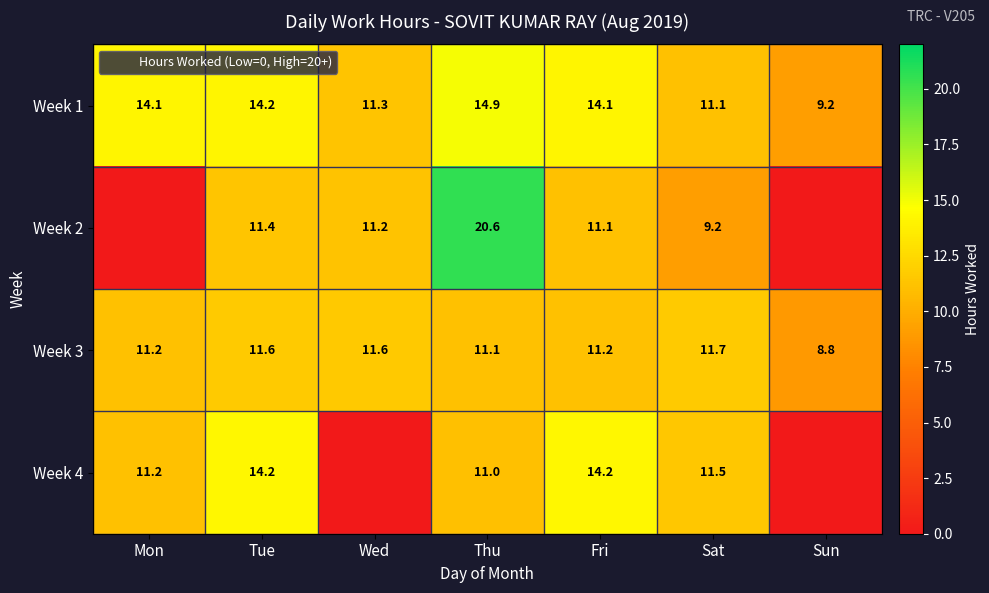

What is the average value of the Week 1 series?

12.7